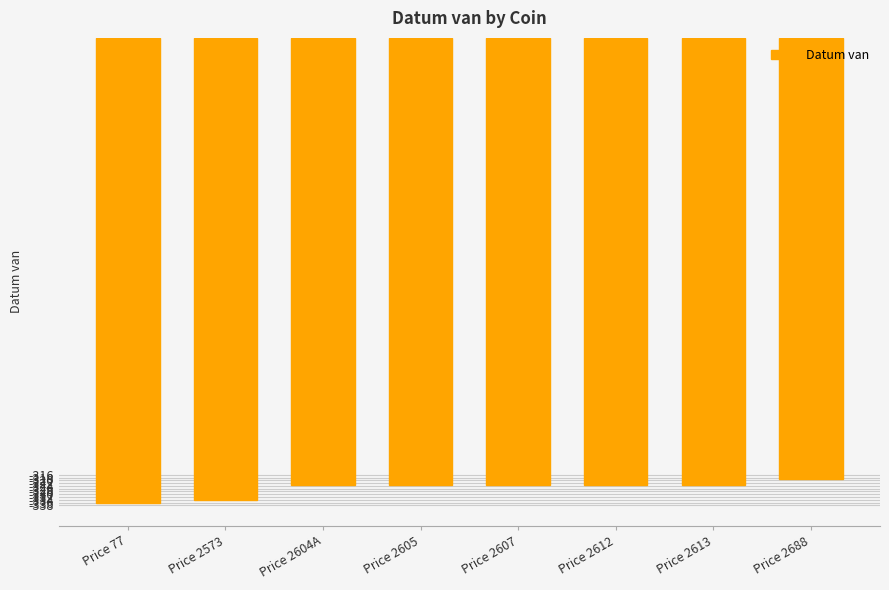

Are the bars horizontal?

No